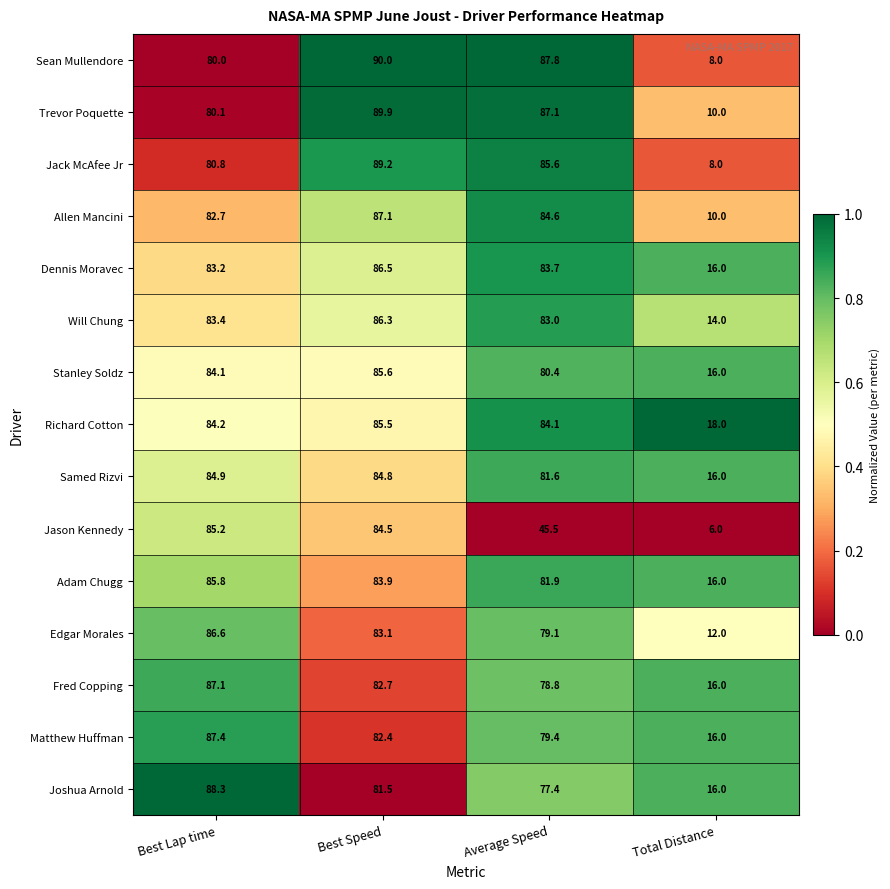

What is the difference between the highest and lowest values at Best Lap time?

8.3